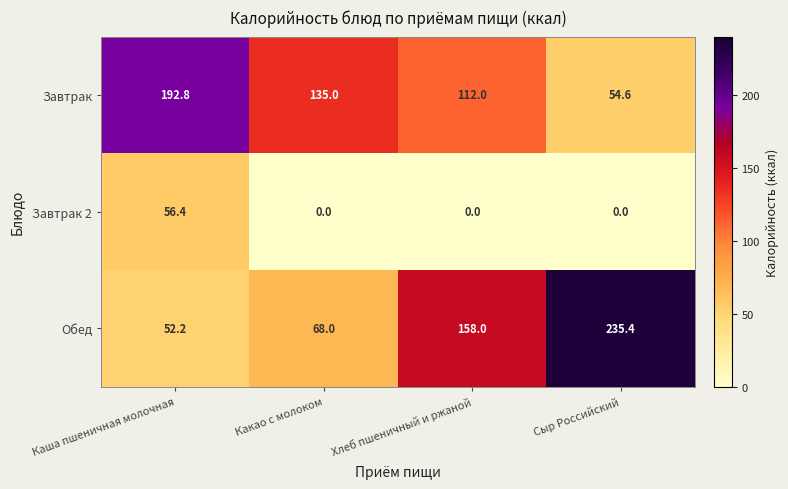

Which series changed the most between Каша пшеничная молочная and Хлеб пшеничный и ржаной?

Обед